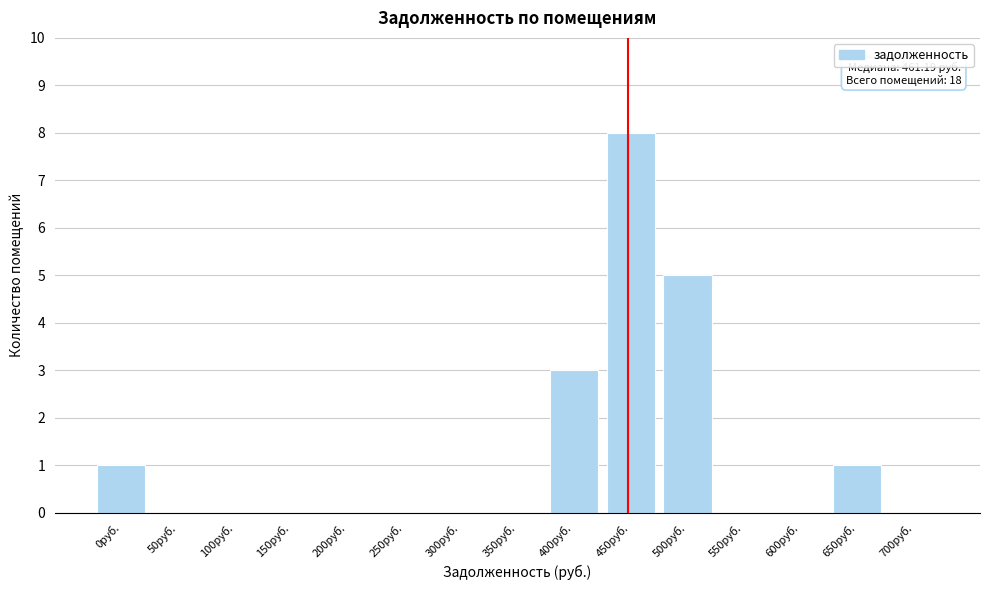

Reading left to right, extract all data points from this chart.

0руб.=1	50руб.=0	100руб.=0	150руб.=0	200руб.=0	250руб.=0	300руб.=0	350руб.=0	400руб.=3	450руб.=8	500руб.=5	550руб.=0	600руб.=0	650руб.=1	700руб.=0